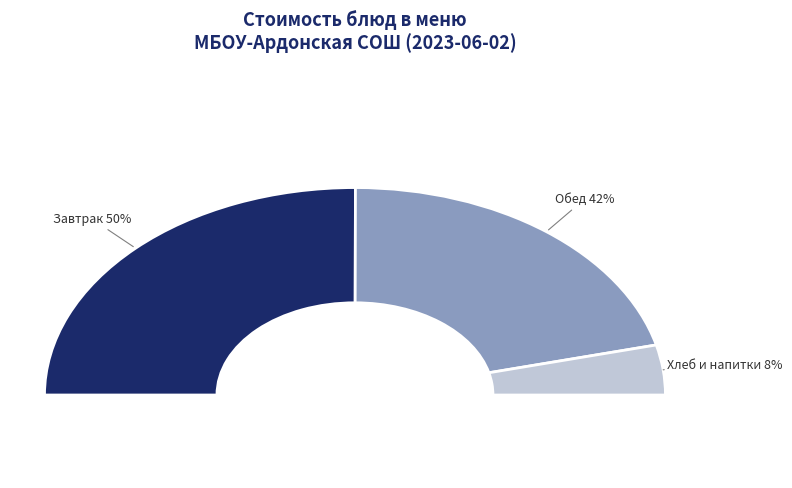

True or false: Хлеб пшеничный accounts for 3% of the total.

True